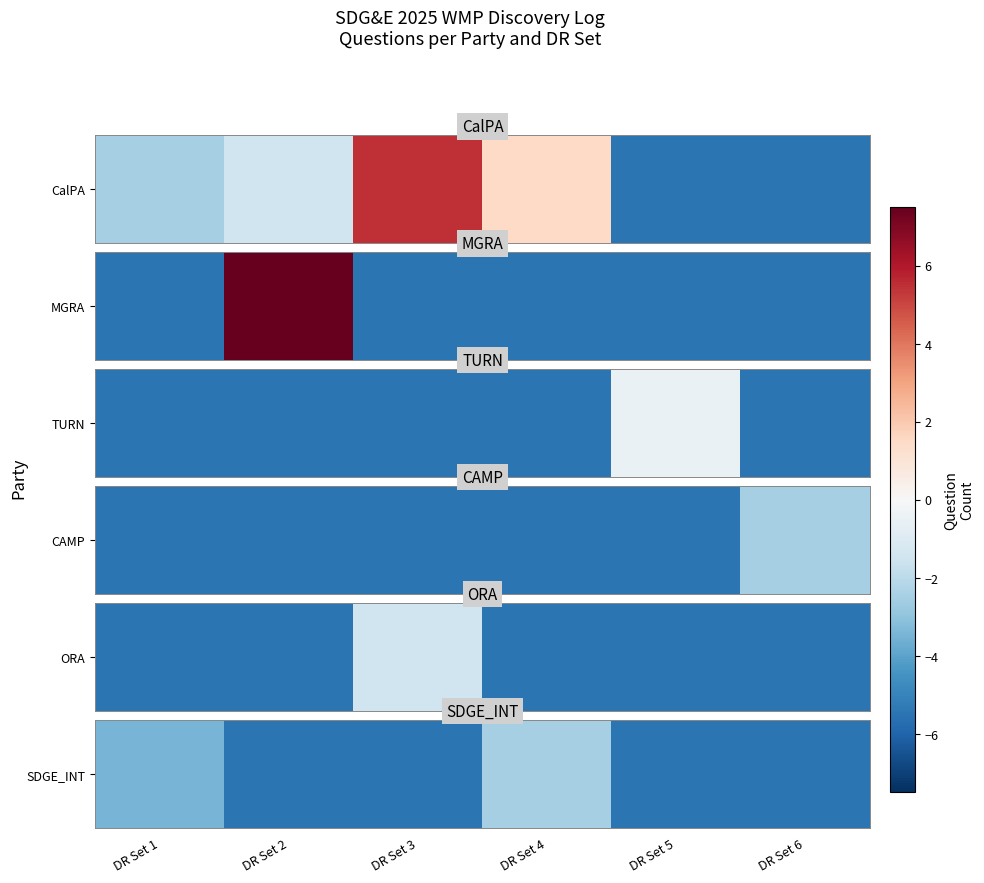

At which label does the data first exceed -5?

DR Set 1